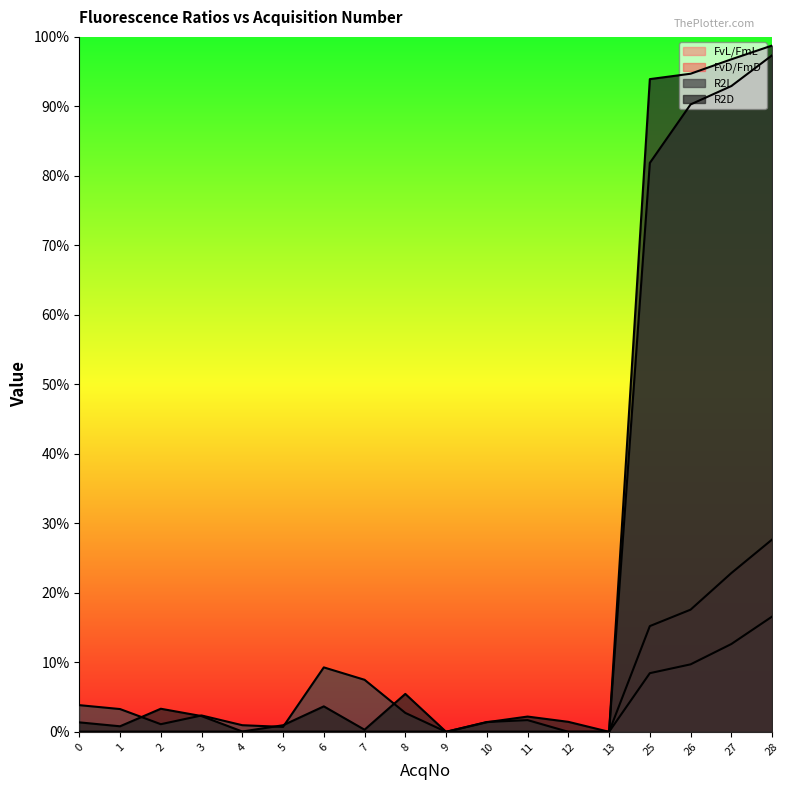

Which has a higher value, 27 or 5?

27